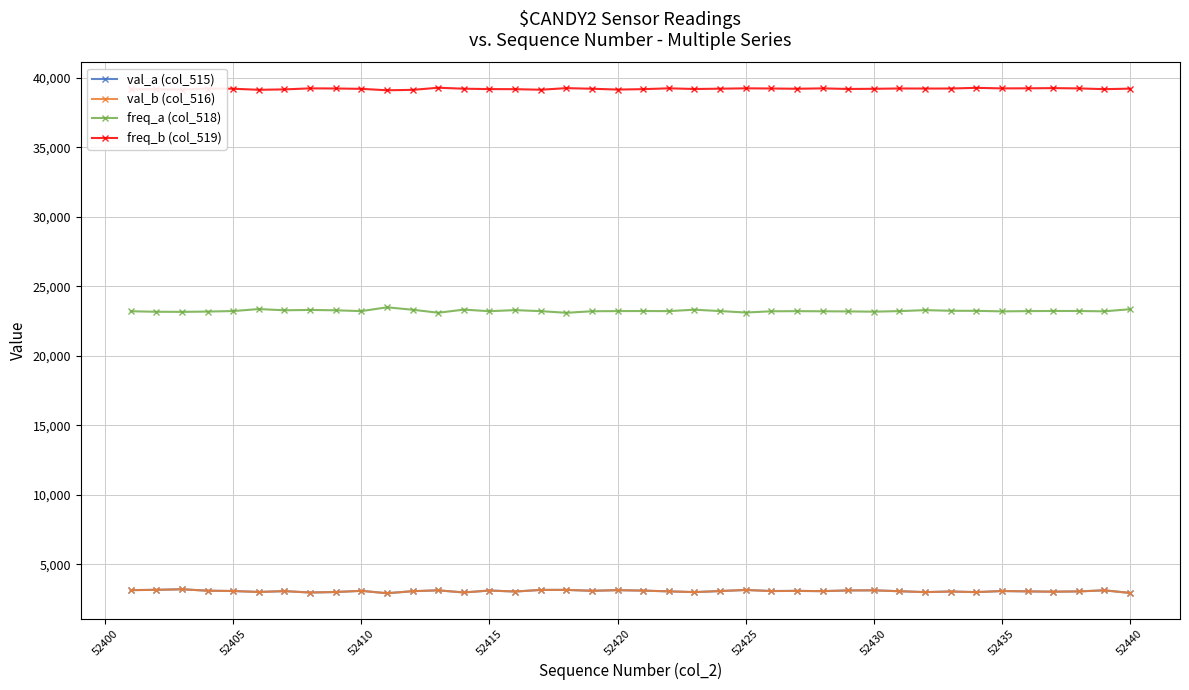

How many values in the freq_b (col_519) series are below 39230?

20